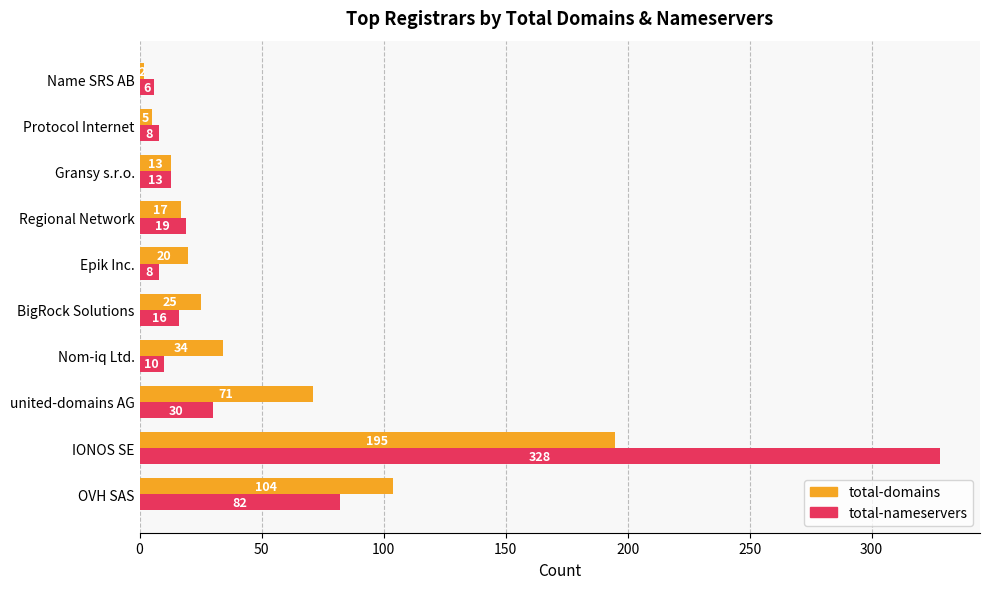

What is the sum of all total-domains values?

486